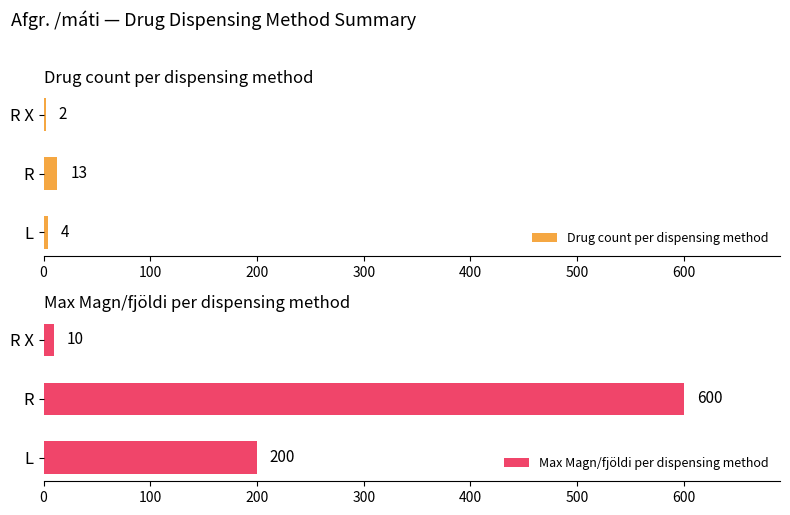

What is the spread (max minus min) of values at 200?

8